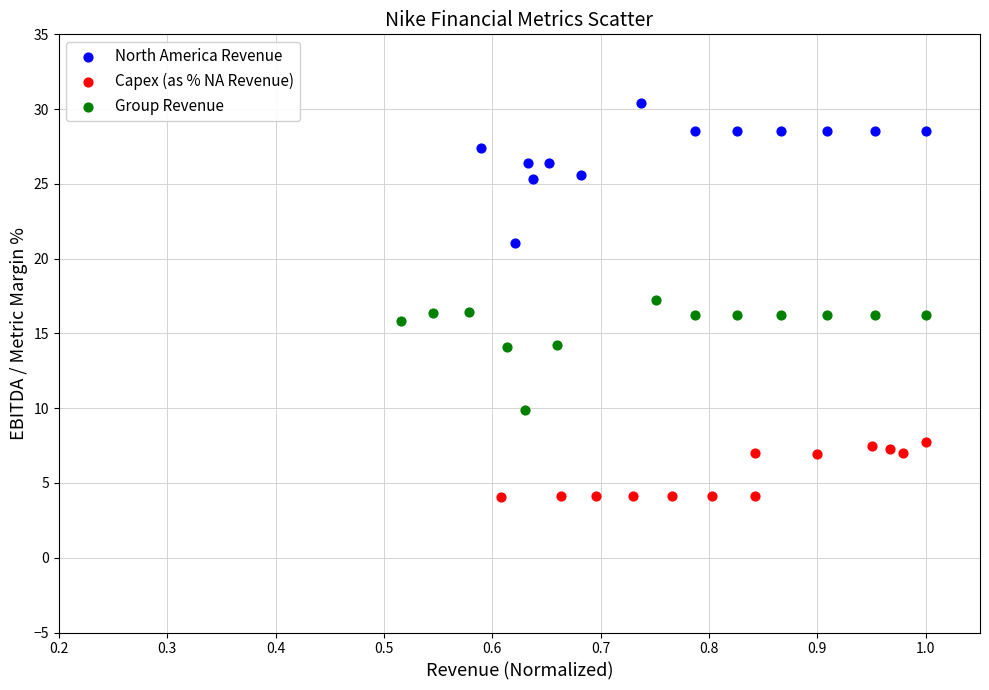

Which series contains the highest Y value?

North America Revenue